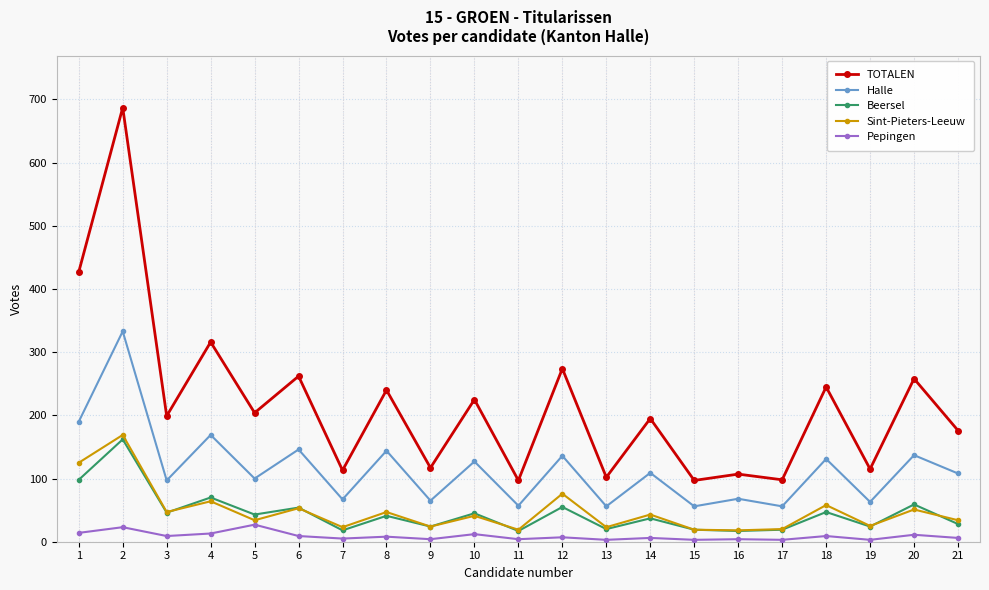

Where does the TOTALEN series first go above 199?

1